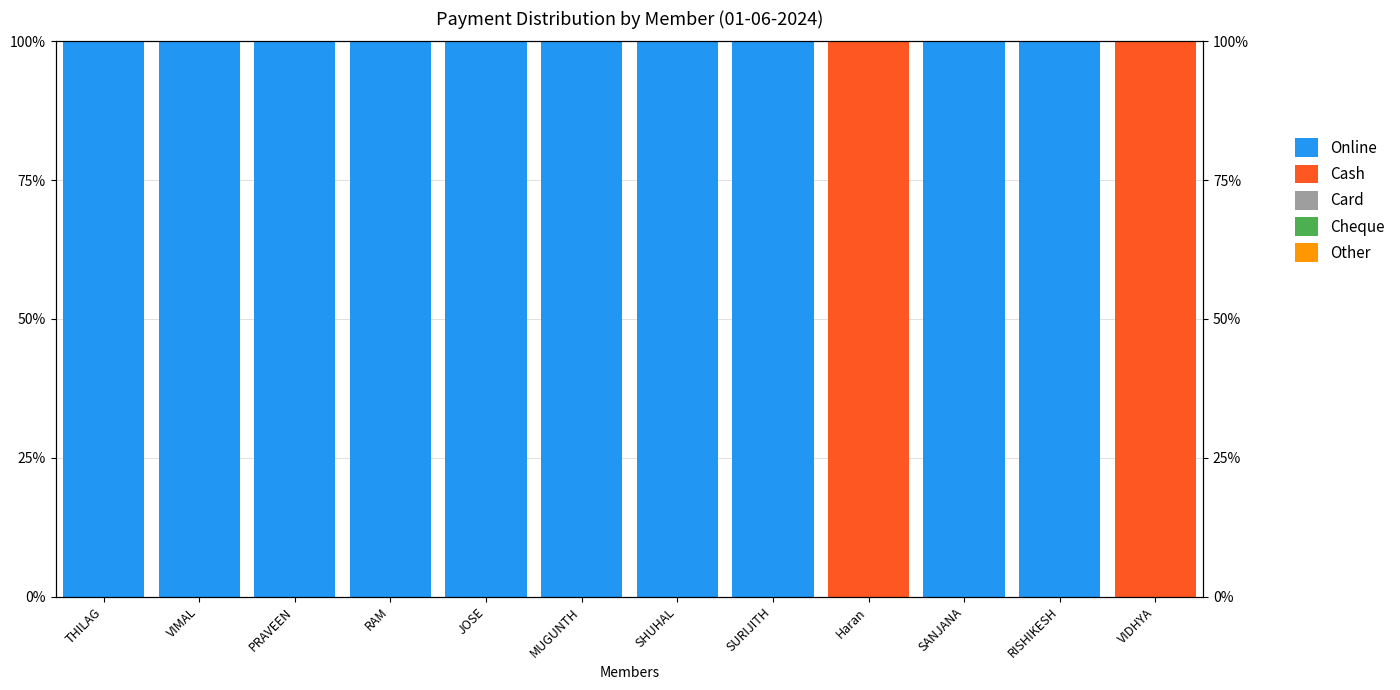

Which series changed the most between VIMAL and PRAVEEN?

Online